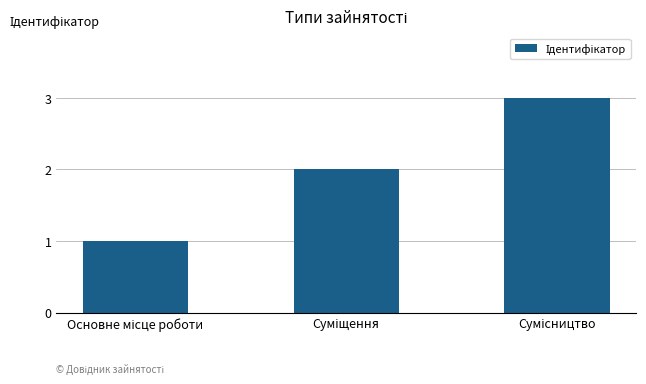

How many bars are there in total?

3